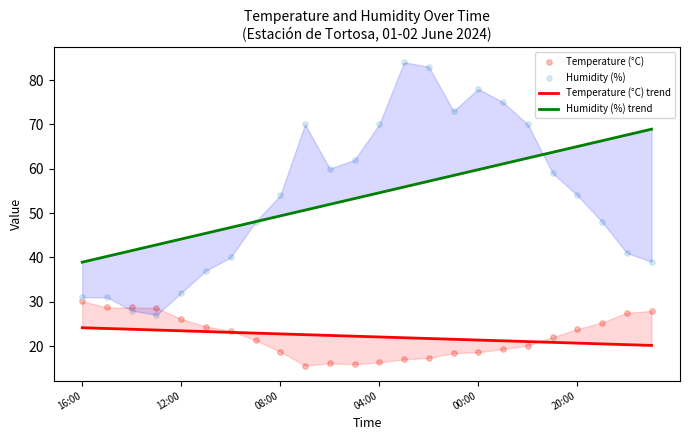

Which series has the widest spread of Y values?

Humidity (%)